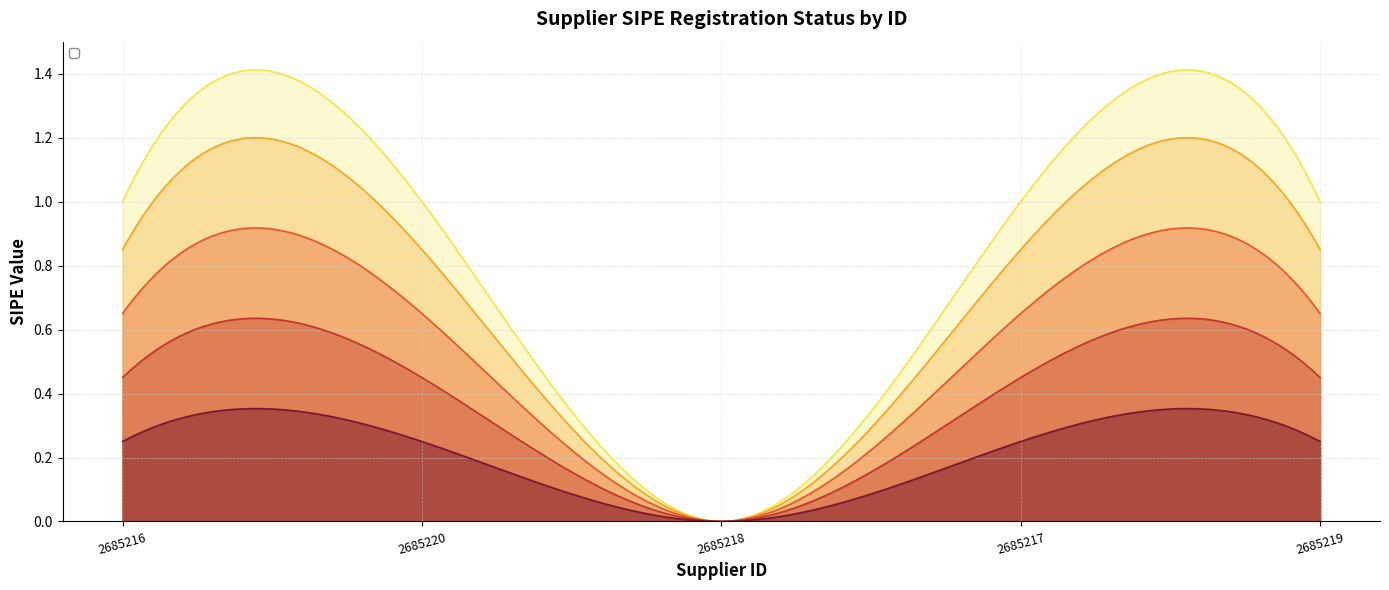

What is the ratio of the value at 2685216 to the value at 2685217?

1.0